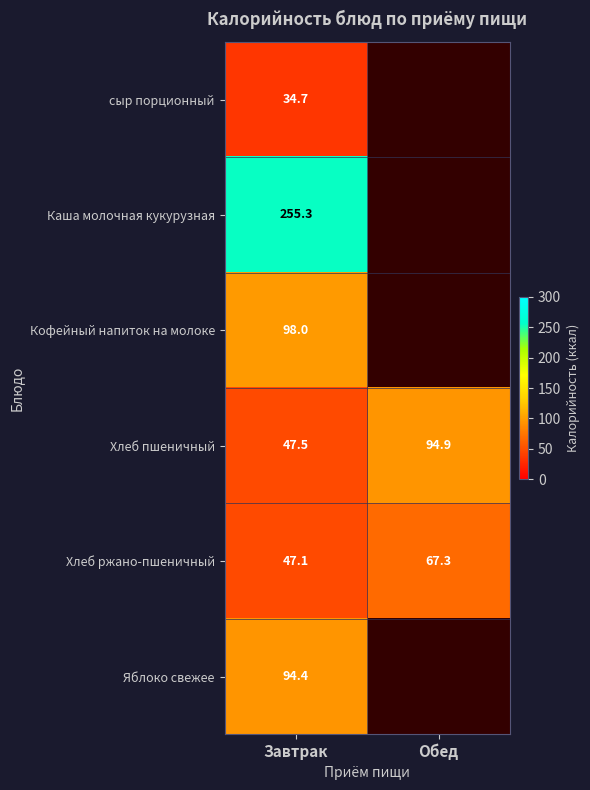

At Завтрак, list the series in order from largest to smallest.

Каша молочная кукурузная, Кофейный напиток на молоке, Яблоко свежее, Хлеб пшеничный, Хлеб ржано-пшеничный, сыр порционный